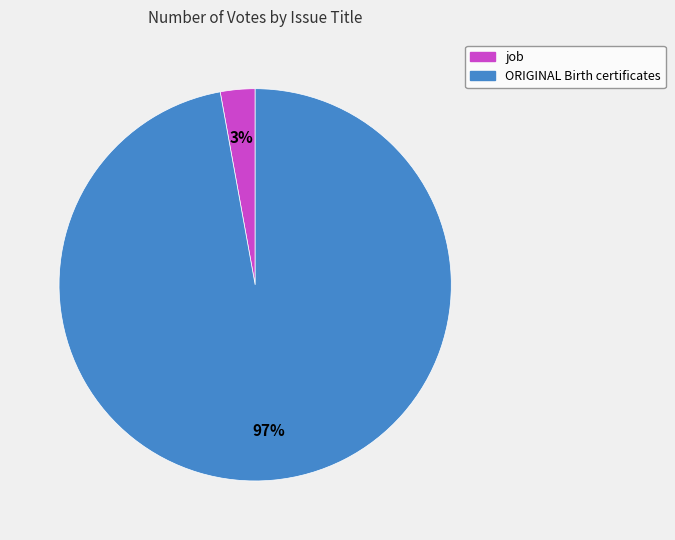

True or false: job accounts for 12% of the total.

False